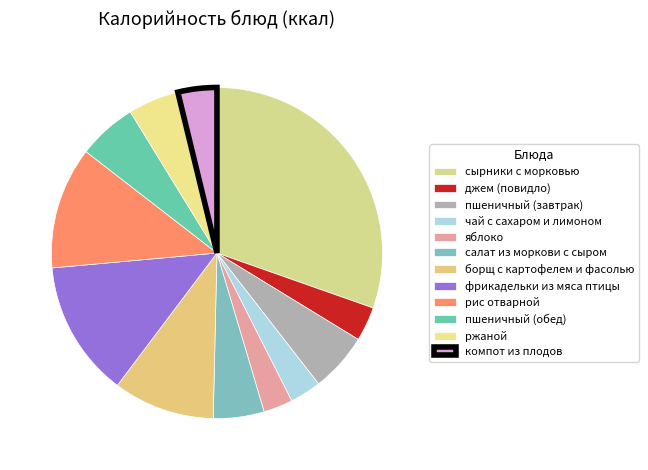

Rank the categories by value from highest to lowest.

сырники с морковью, фрикадельки из мяса птицы, рис отварной, борщ с картофелем и фасолью, пшеничный (завтрак), пшеничный (обед), салат из моркови с сыром, ржаной, компот из плодов, джем (повидло), чай с сахаром и лимоном, яблоко